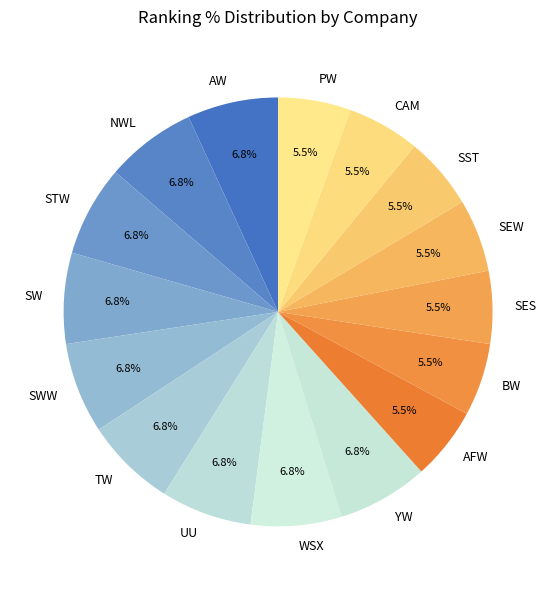

Between STW and SST, which is larger?

STW